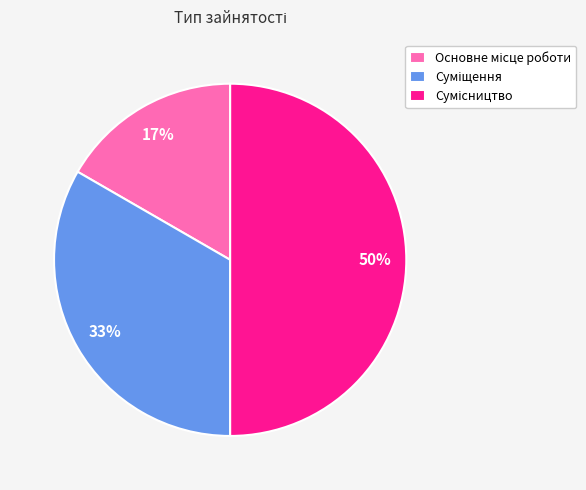

How many slices are in this pie chart?

3